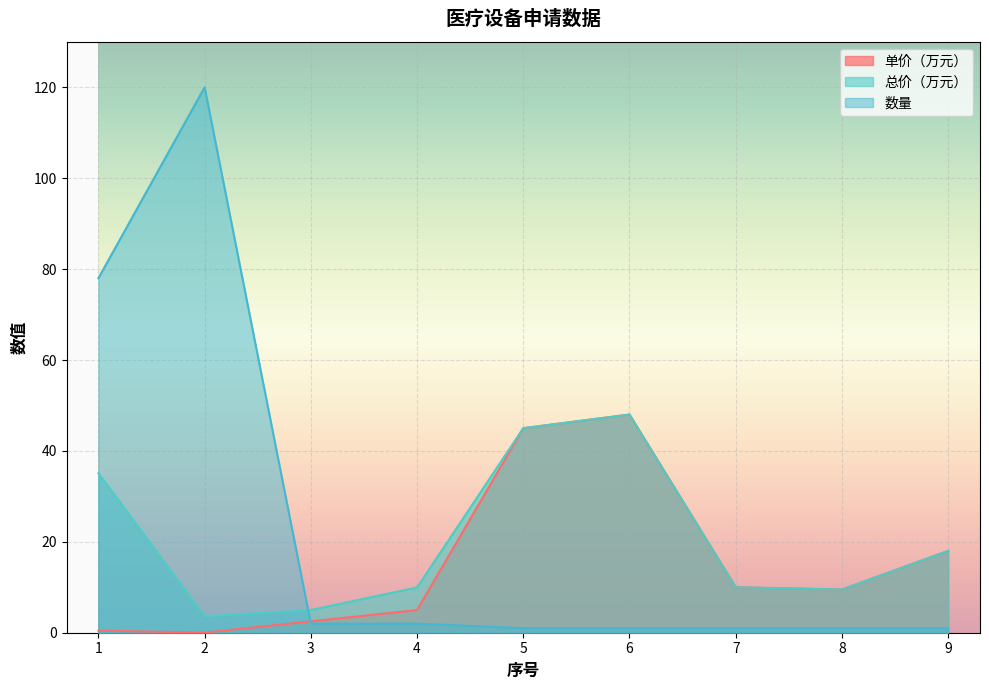

How many values in the 总价（万元） series exceed 10?

4